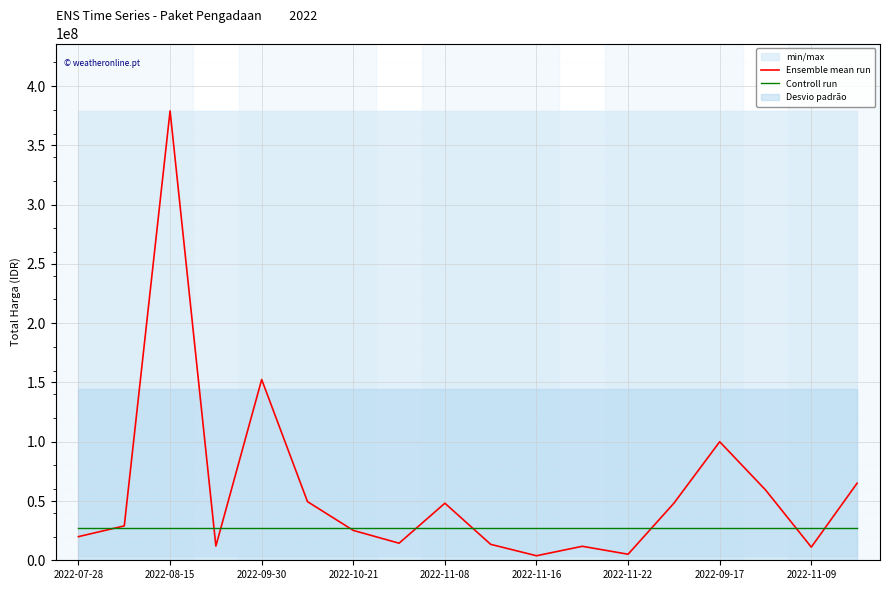

What is the maximum value for Controll run?

27100000